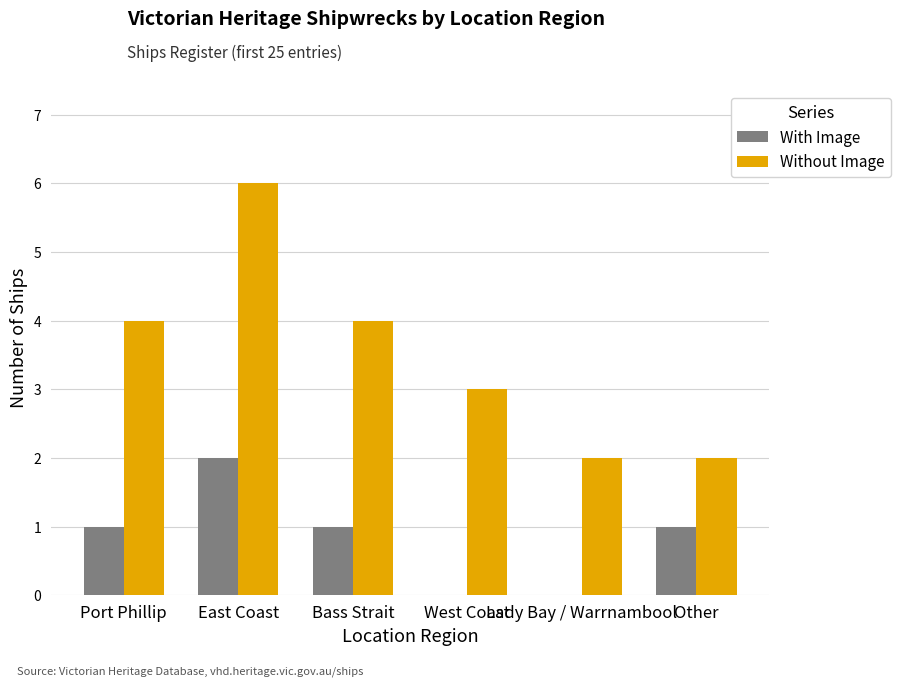

Between Port Phillip and Other, which series saw the biggest shift?

Without Image